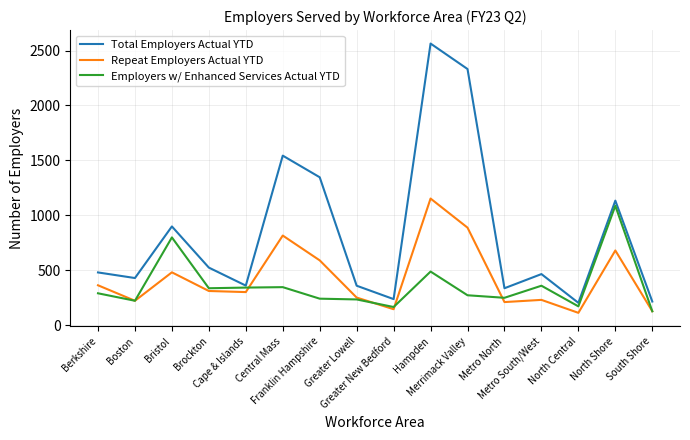

At how many categories does at least one series exceed 2124?

2